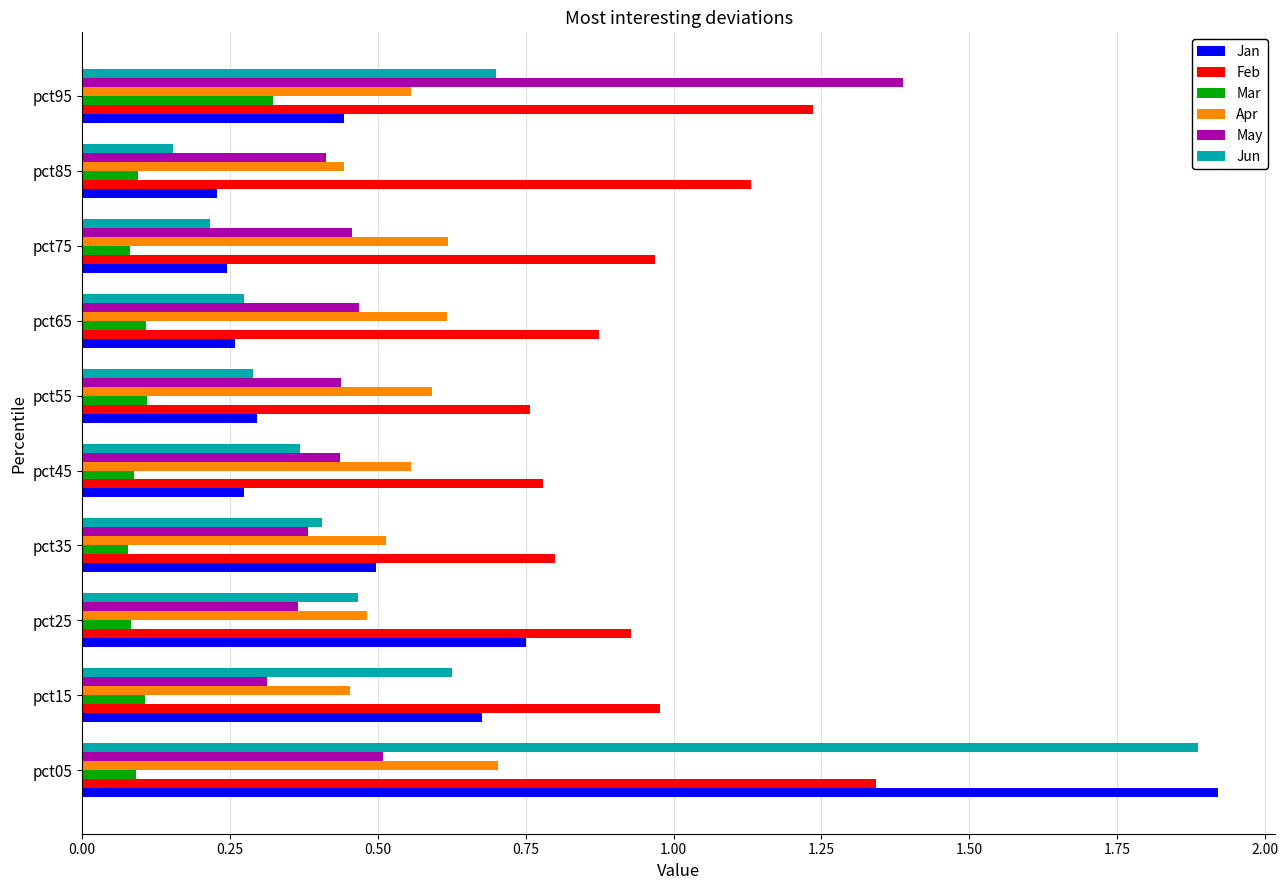

What are all the series names shown in the legend?

Jan, Feb, Mar, Apr, May, Jun